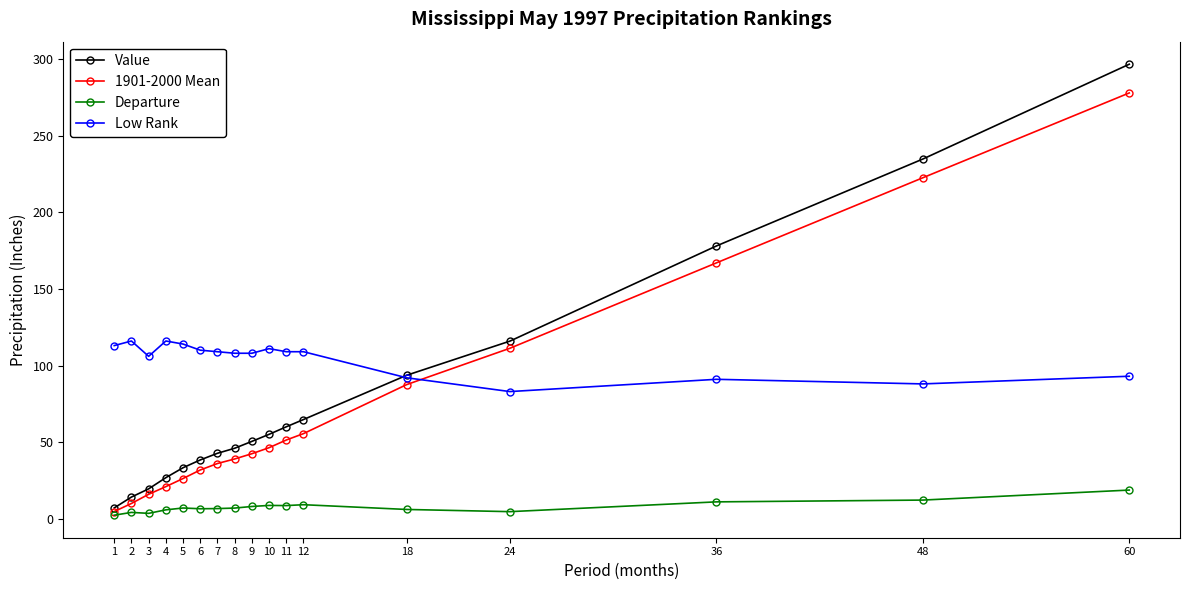

What is the difference between the highest and lowest values at 11?

100.4